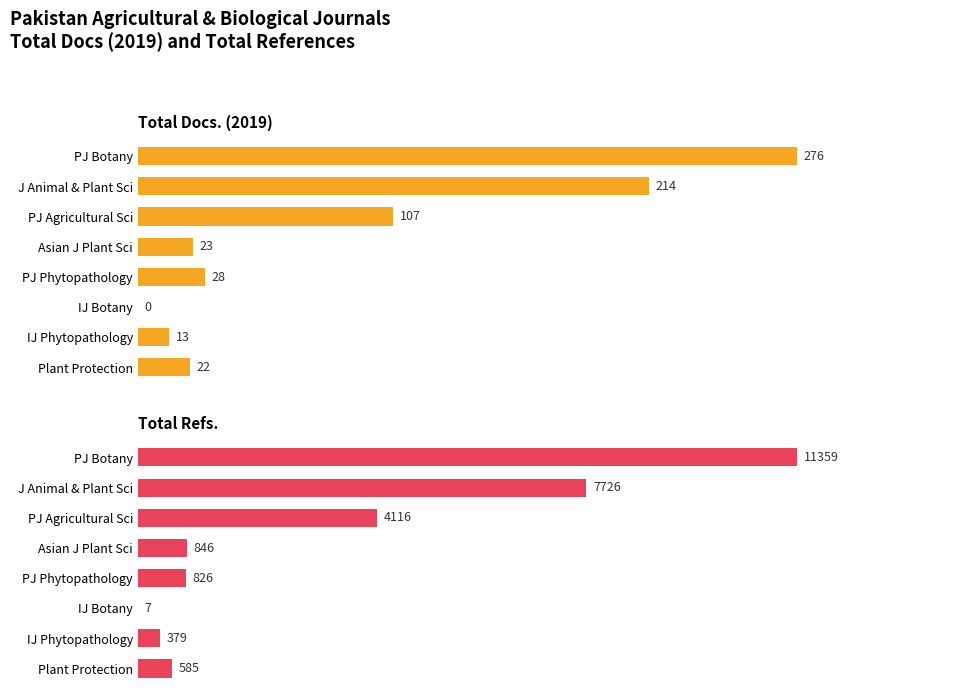

What is the difference between the maximum and second lowest values in the Total Docs. (2019) series?

263